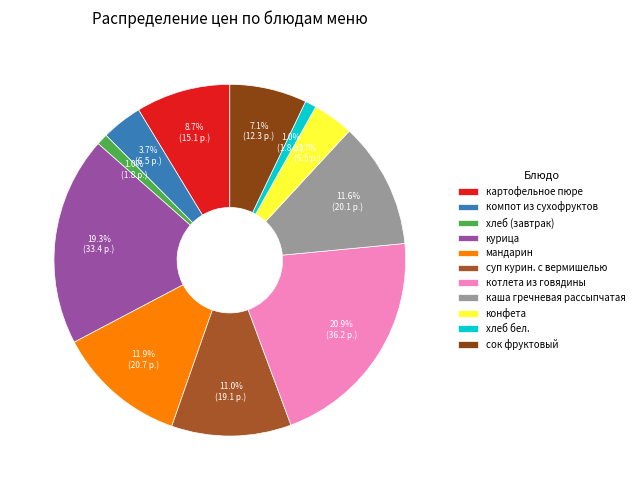

What is the total percentage of компот из сухофруктов and картофельное пюре?

12.4%